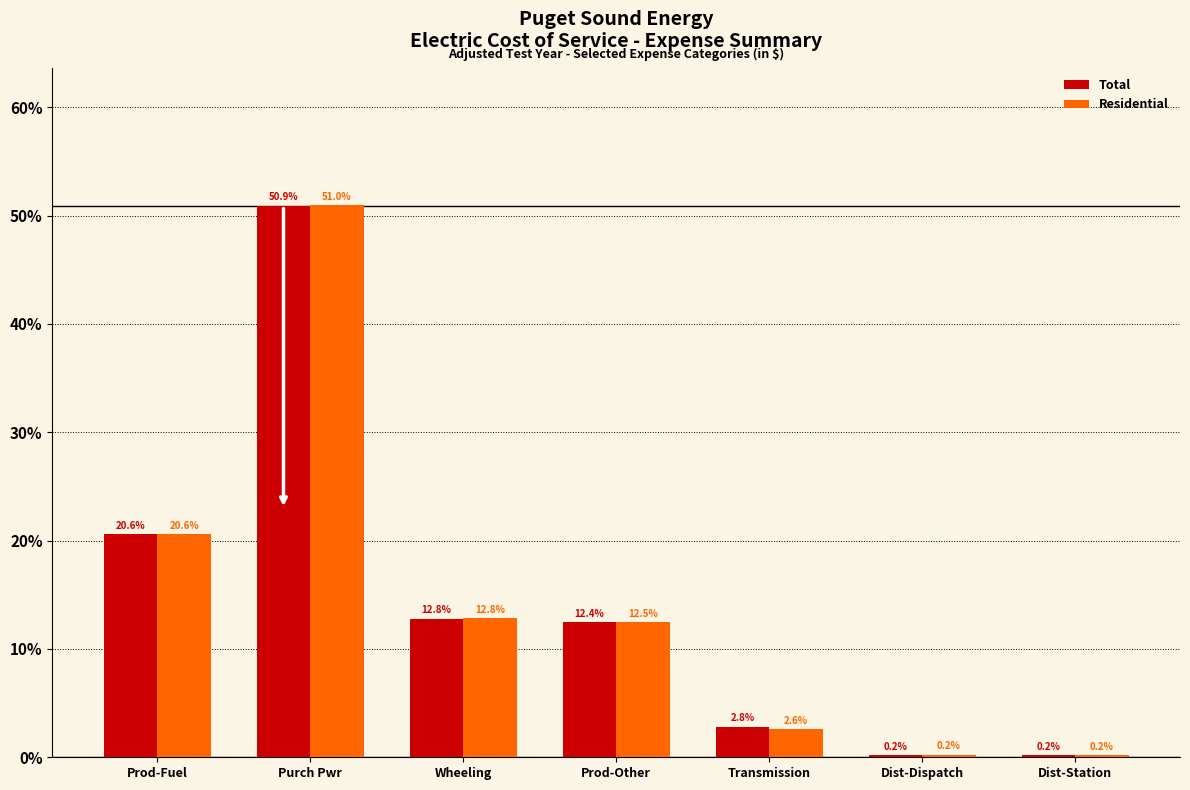

Reading left to right, extract all data points from this chart.

Total: Prod-Fuel=20.6	Purch Pwr=50.9	Wheeling=12.8	Prod-Other=12.4	Transmission=2.8	Dist-Dispatch=0.2	Dist-Station=0.2
Residential: Prod-Fuel=20.6	Purch Pwr=51.0	Wheeling=12.8	Prod-Other=12.5	Transmission=2.6	Dist-Dispatch=0.2	Dist-Station=0.2